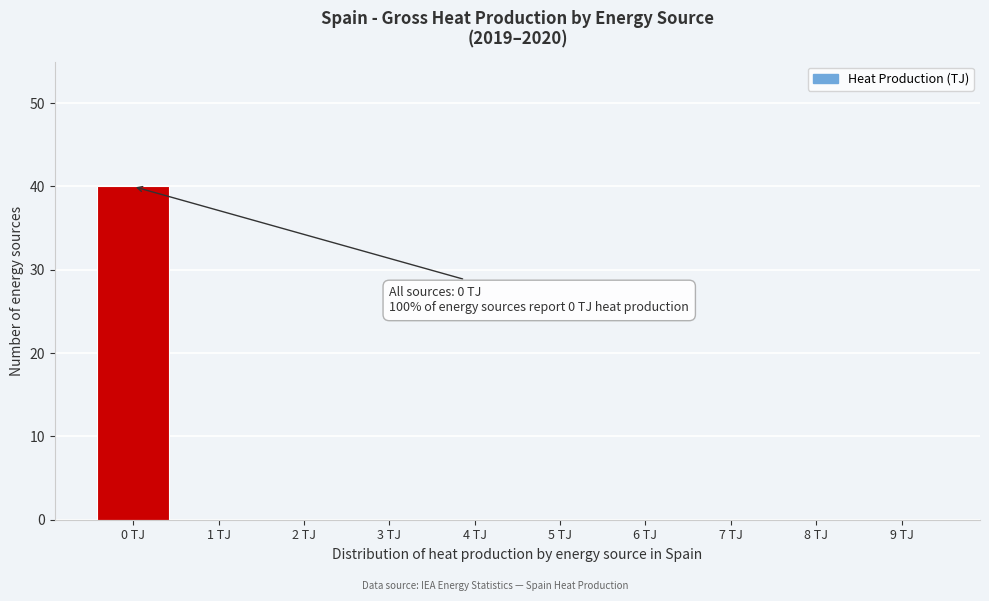

Which range on the x-axis has the tallest bar?

-0.5 to 0.5